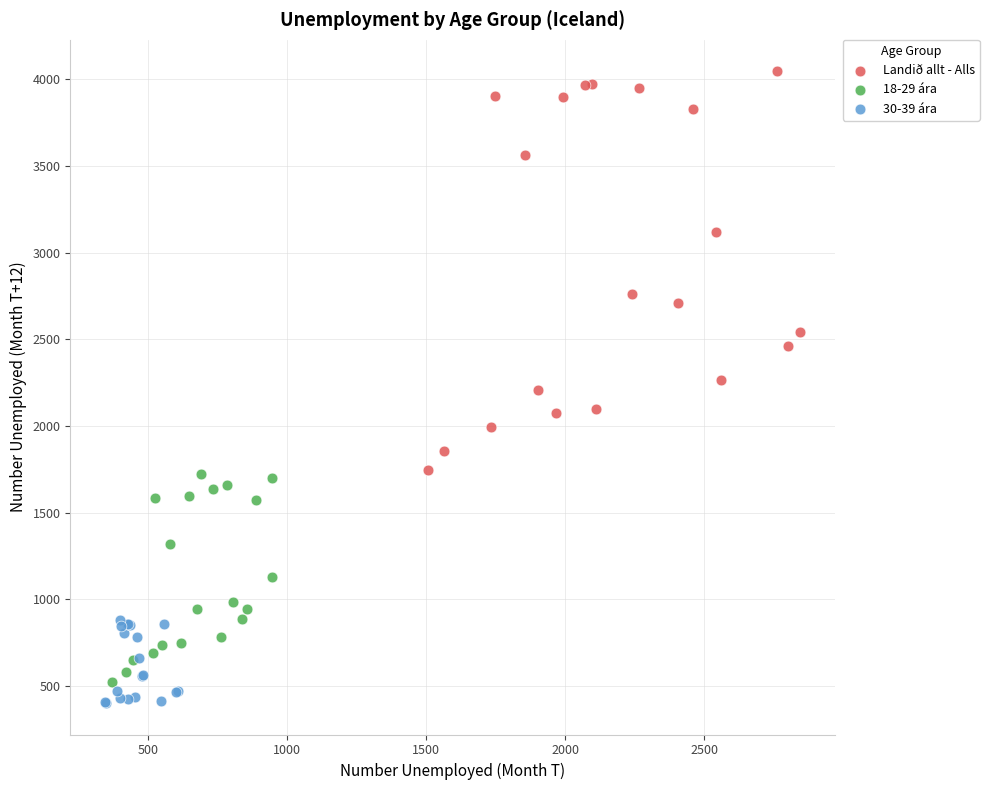

What are all the series names shown in the legend?

Landið allt - Alls, 18-29 ára, 30-39 ára